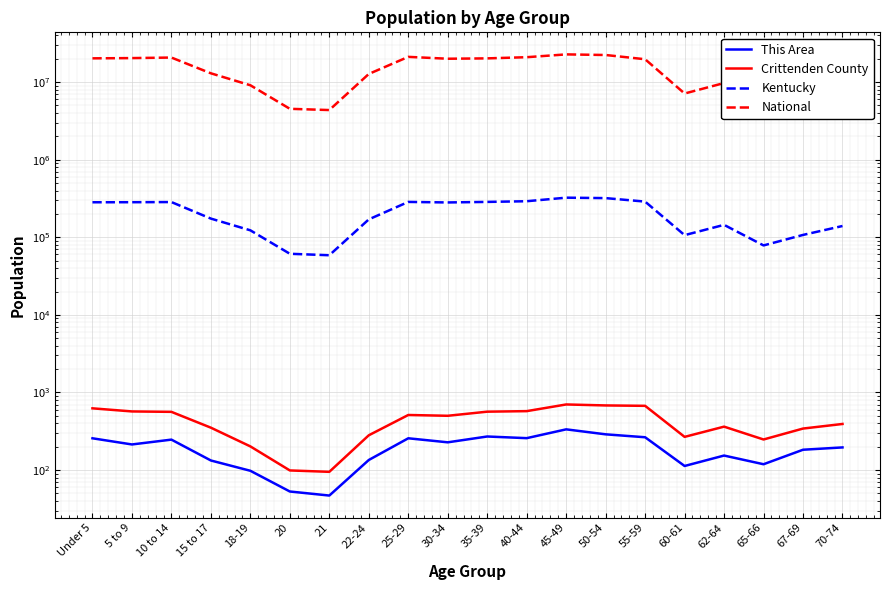

The value of Kentucky at 40-44 is 387866. True or false?

False